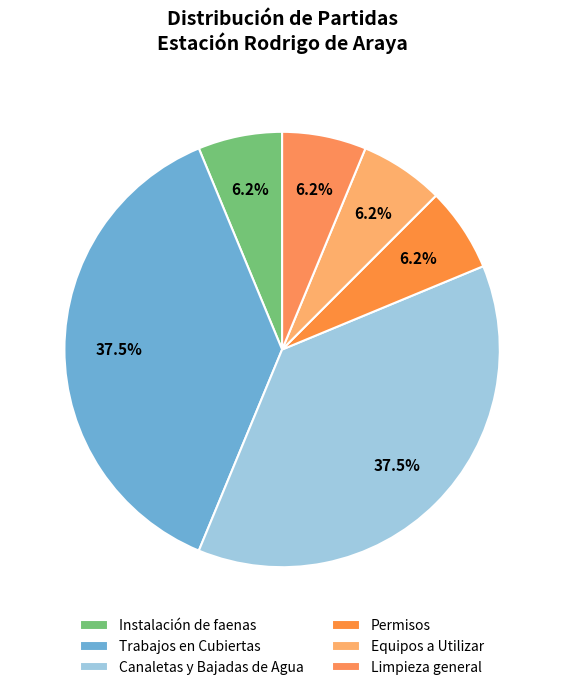

To the nearest percent, what is the average slice percentage?

17%